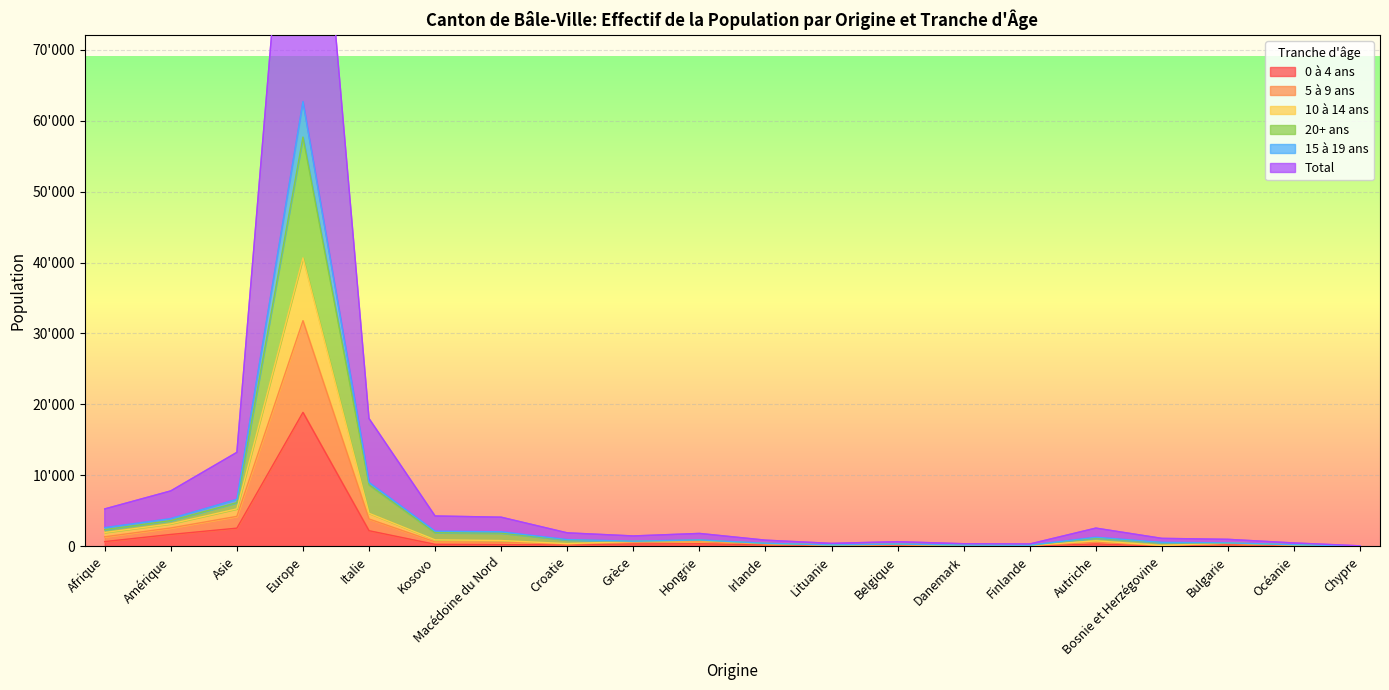

What position from the left is Macédoine du Nord?

7